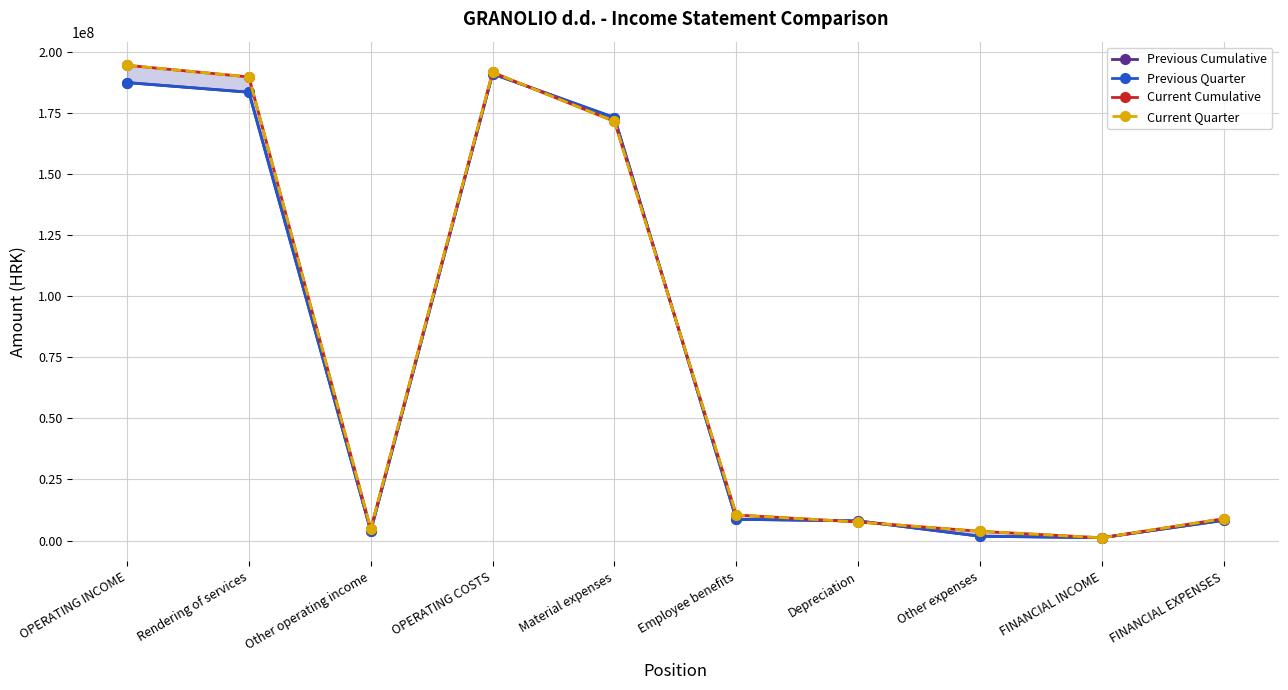

In Current Quarter, how many points are lower than both neighbors (excluding endpoints)?

2